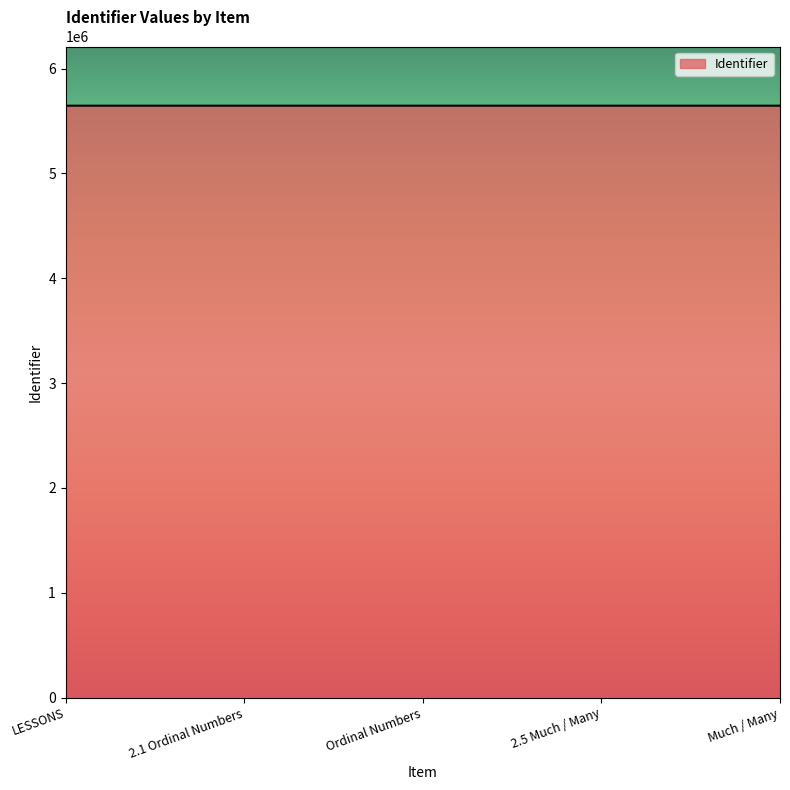

What is the ratio of the value at 2.5 Much / Many to the value at LESSONS?

1.0